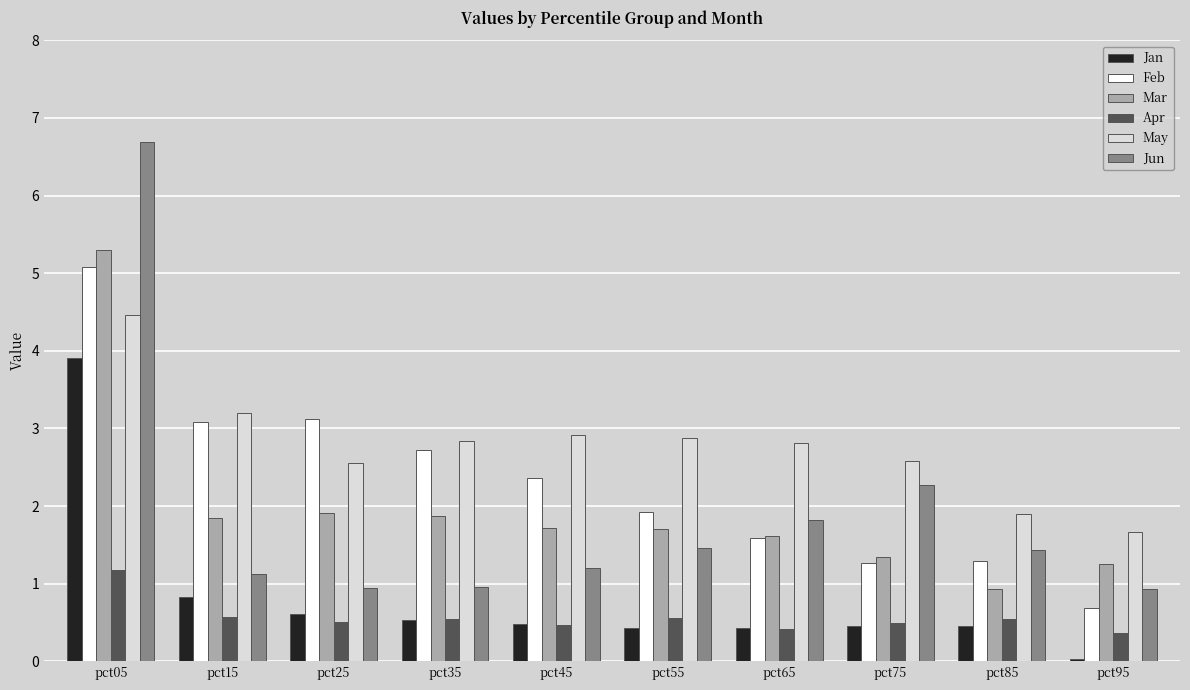

Which series changed the most between pct15 and pct65?

Feb